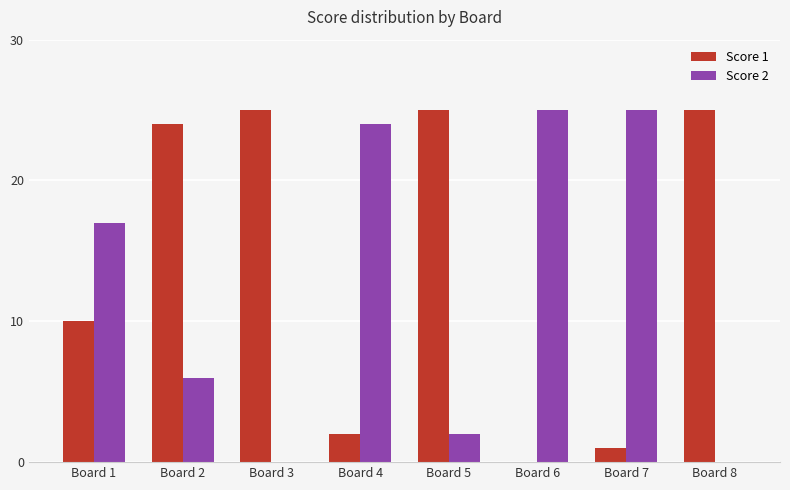

The Score 2 series shows 40 at Board 6. True or false?

False